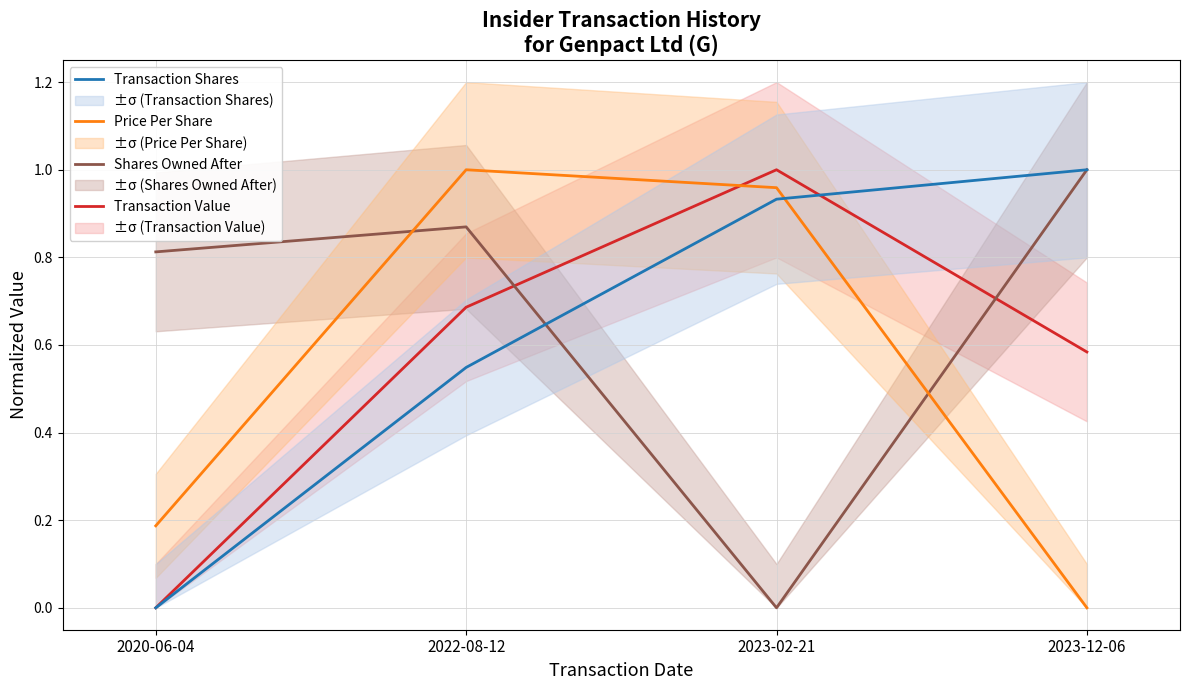

True or false: Transaction Shares has a value of 0.0 at 2020-06-04.

True